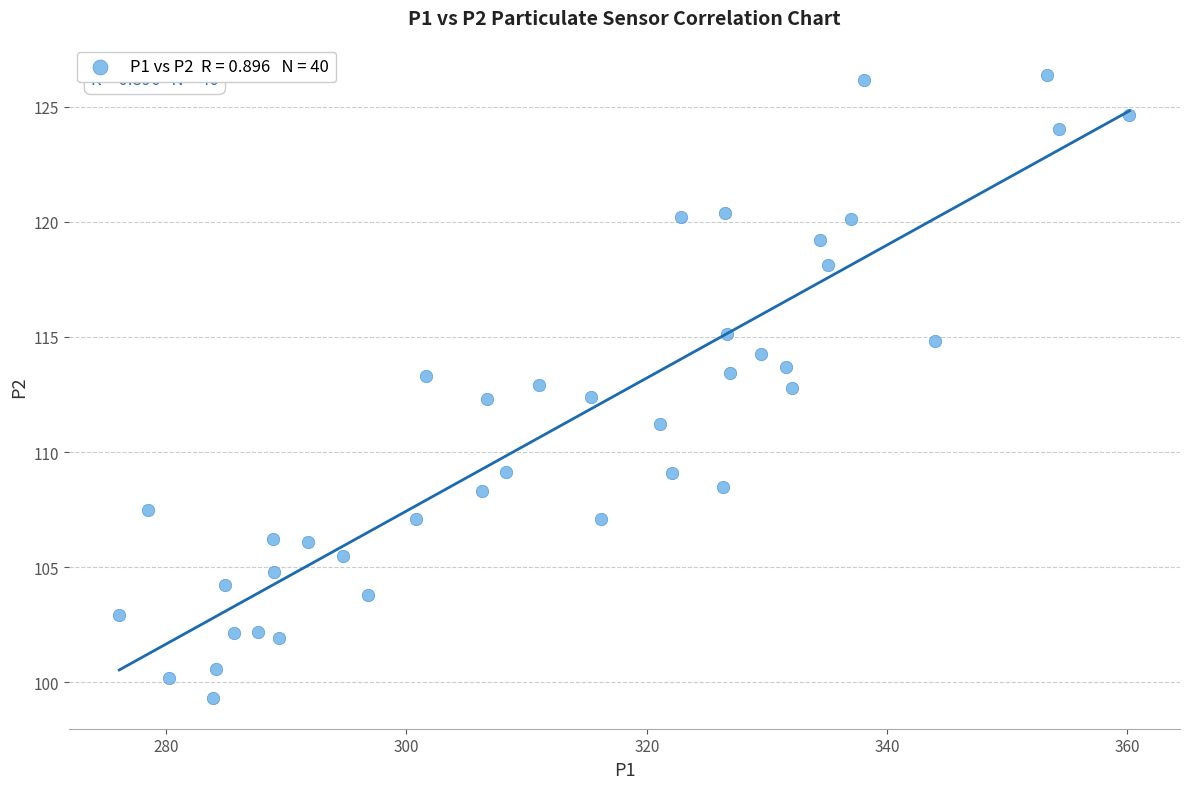

What is the range of X values (max minus min)?

84.1